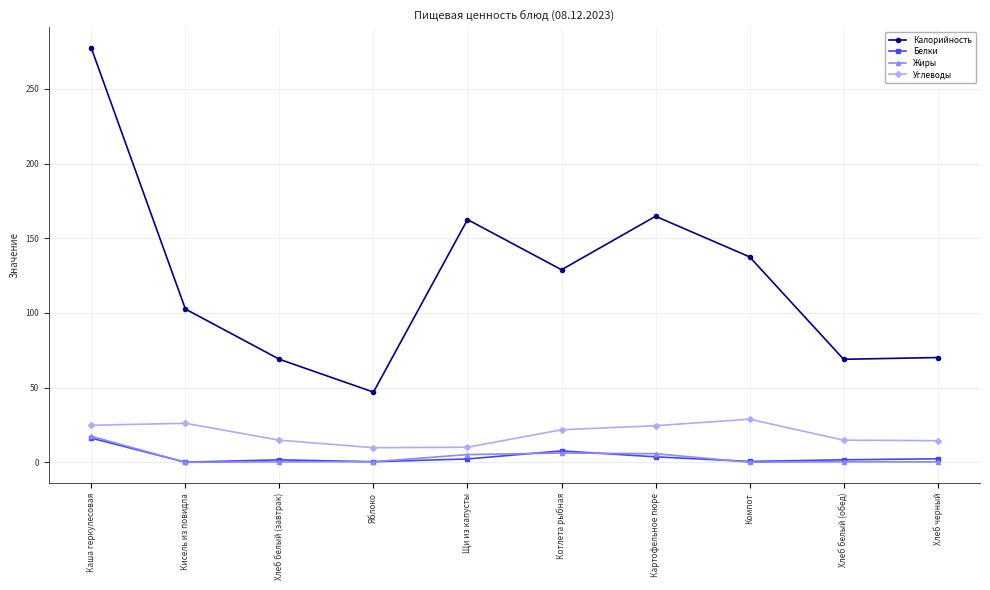

The Углеводы series shows 21.8 at Котлета рыбная. True or false?

True